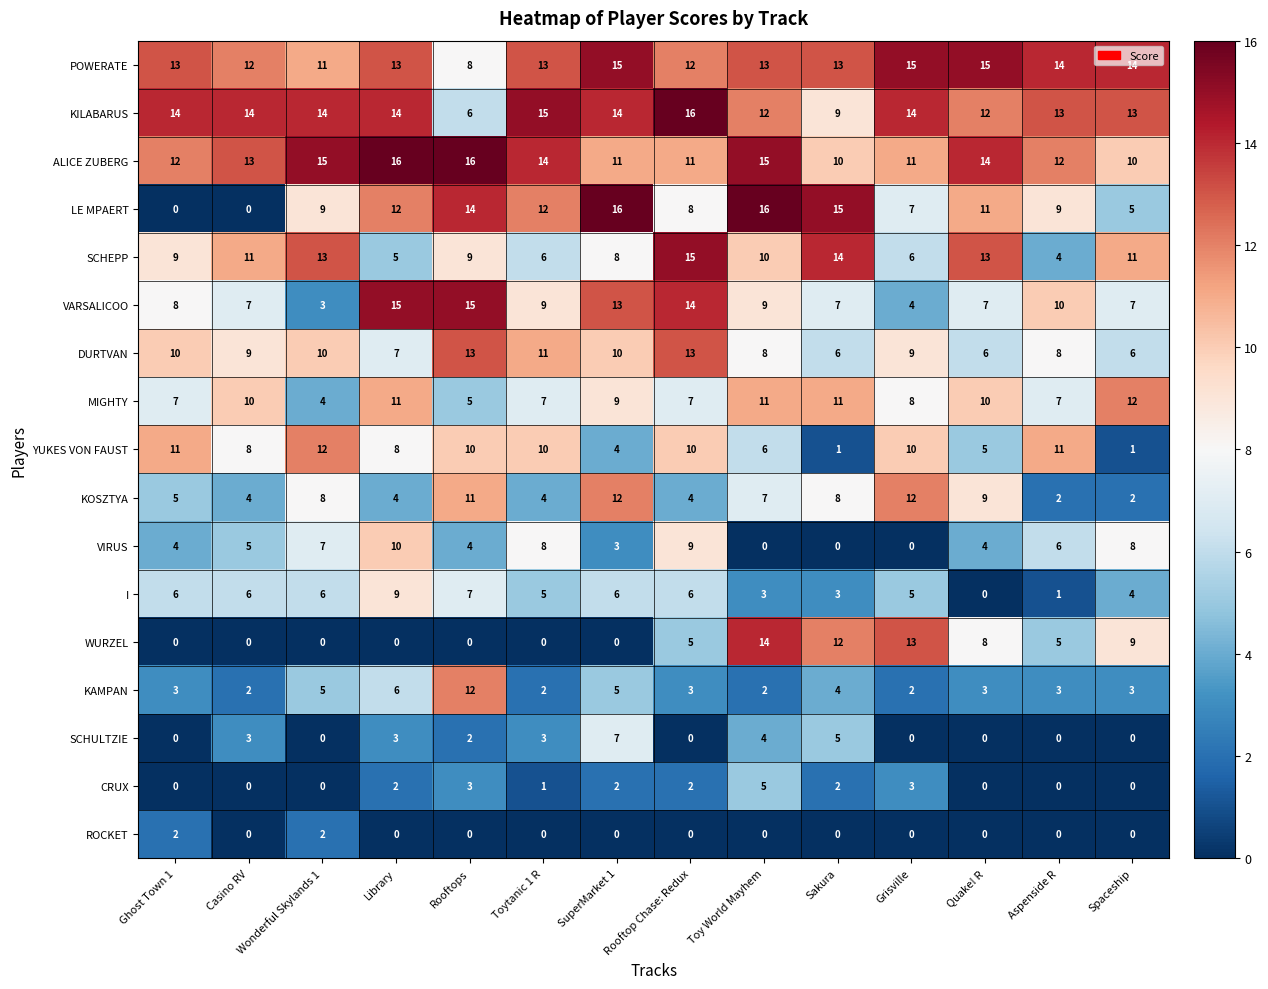

At how many categories does at least one series exceed 4?

14